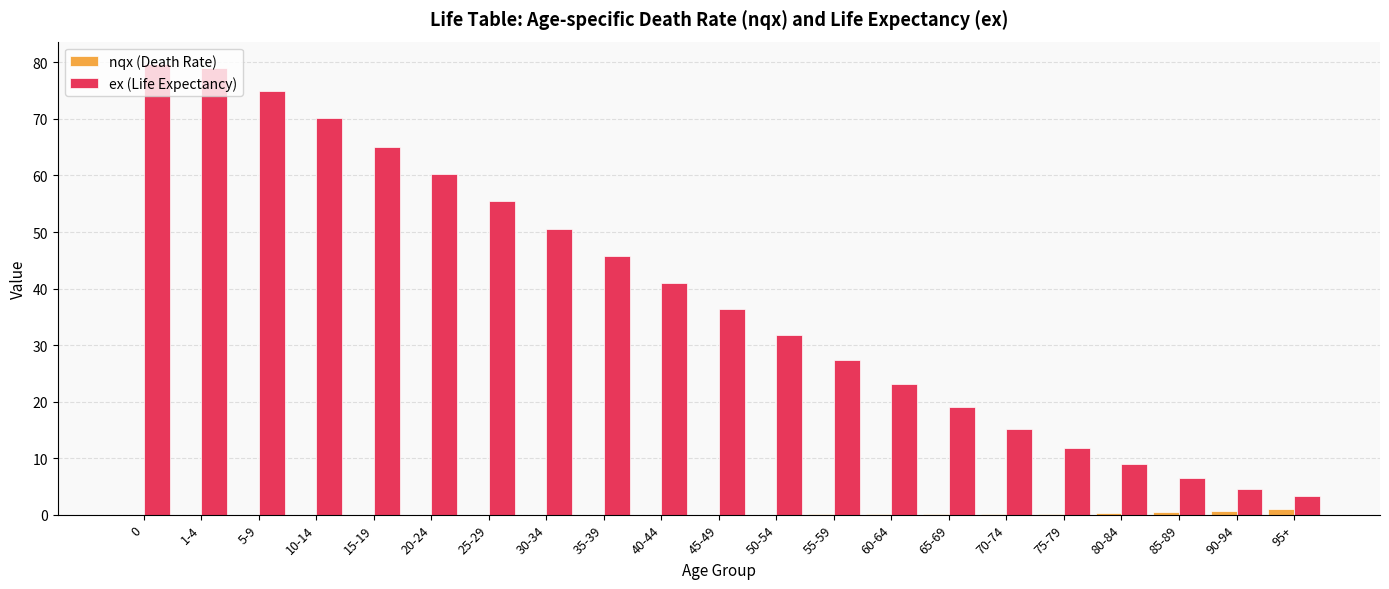

How many series are shown in this chart?

2